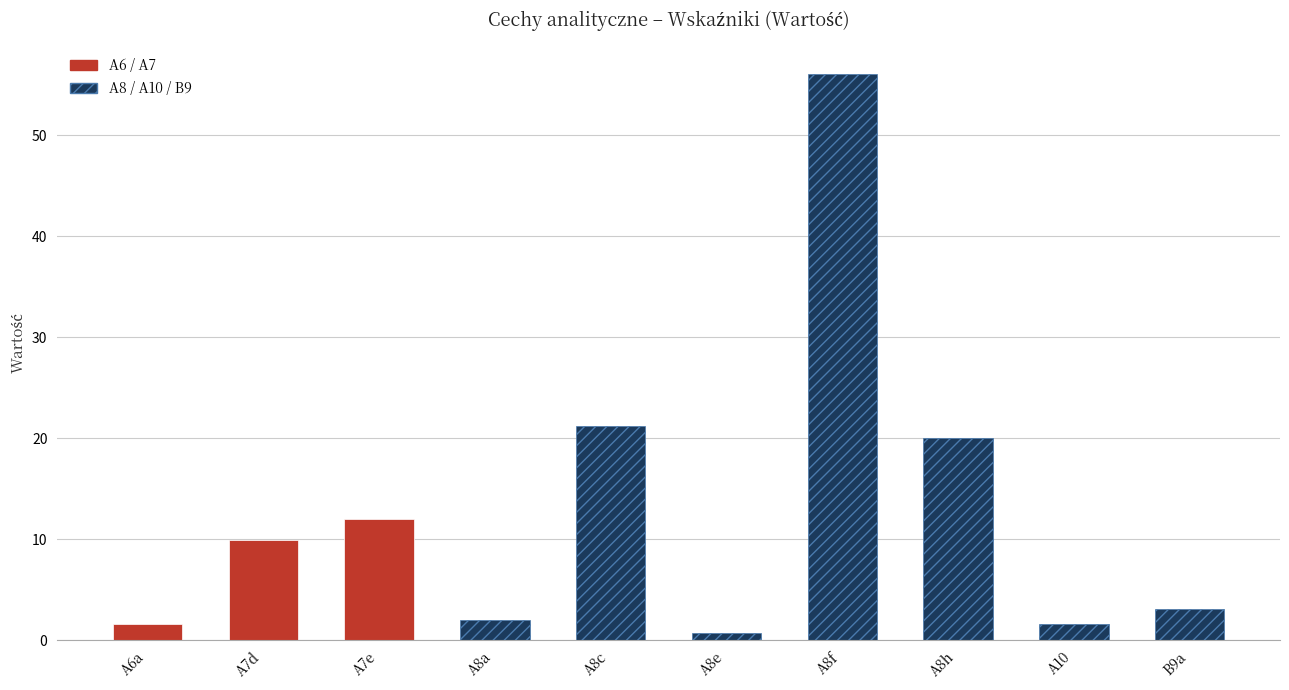

Reading left to right, transcribe all the data shown in this chart.

A6a=1.6	A7d=9.9	A7e=12.0	A8a=2.0	A8c=21.2	A8e=0.7	A8f=56.1	A8h=20.0	A10=1.6	B9a=3.1